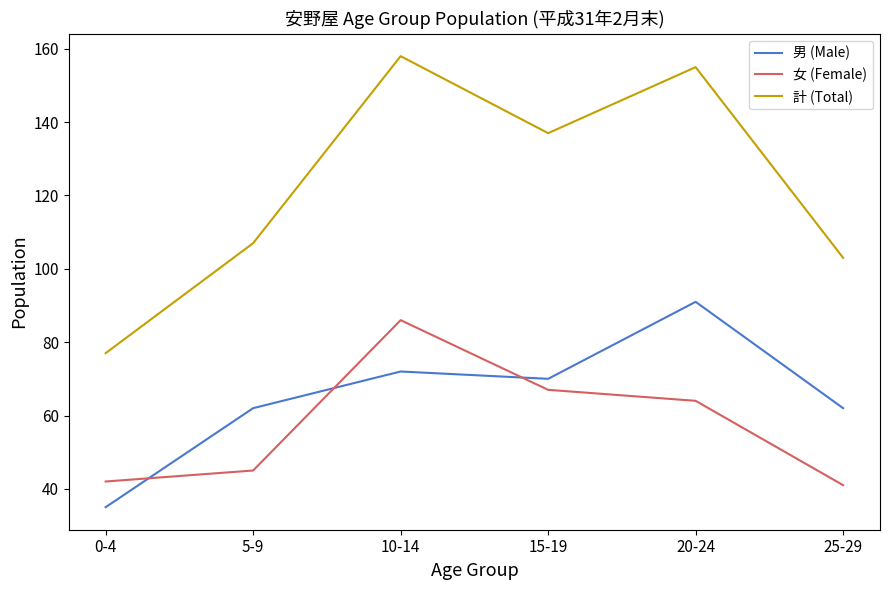

True or false: 計 (Total) and 男 (Male) cross at least once.

False